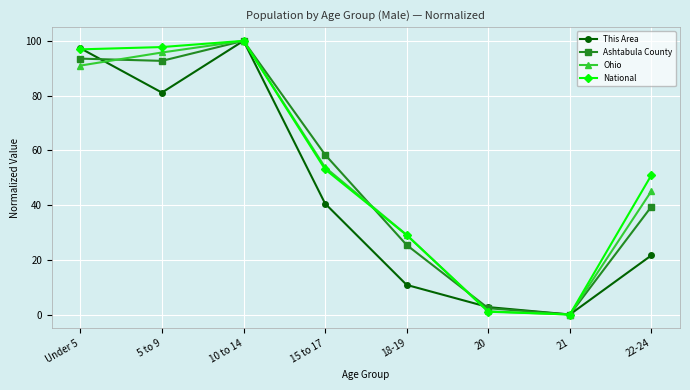

Which label corresponds to the smallest value in the chart?

21